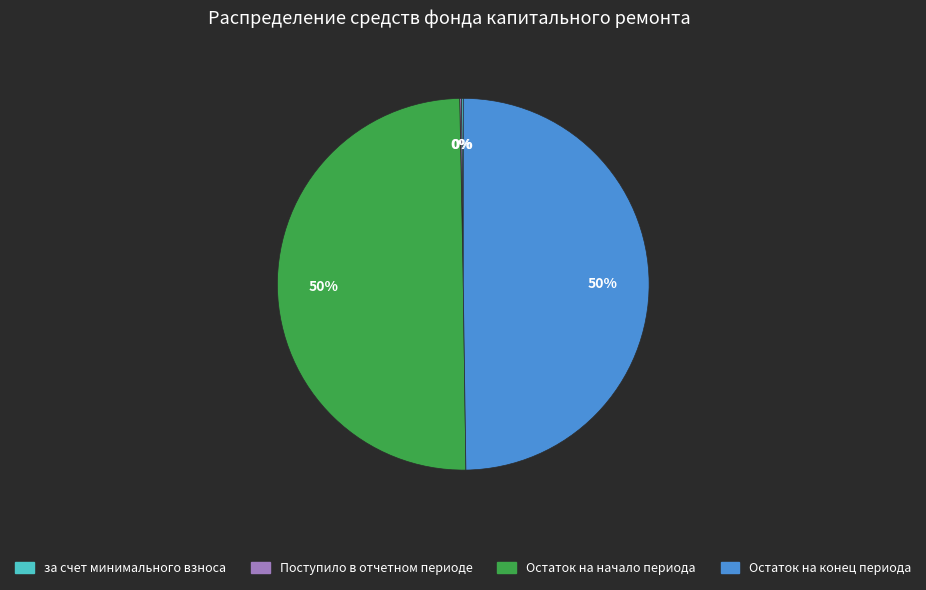

To the nearest percent, what is the difference between the largest and smallest slice percentages?

50%